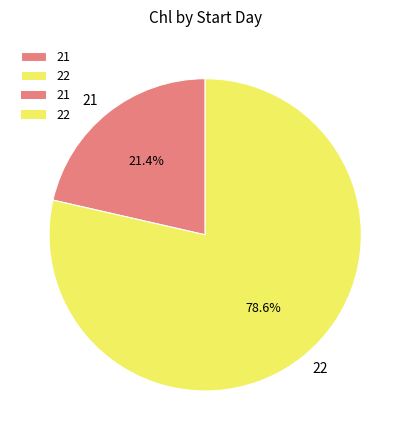

What is the largest slice in the pie chart?

22